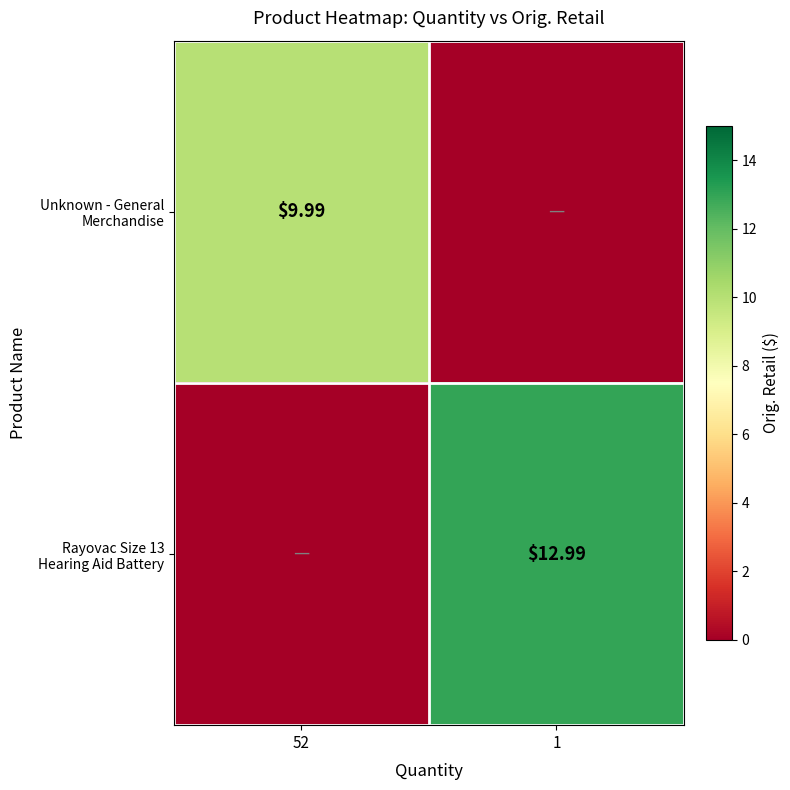

What is the difference between the Unknown - General Merchandise values at 1 and 52?

10.0